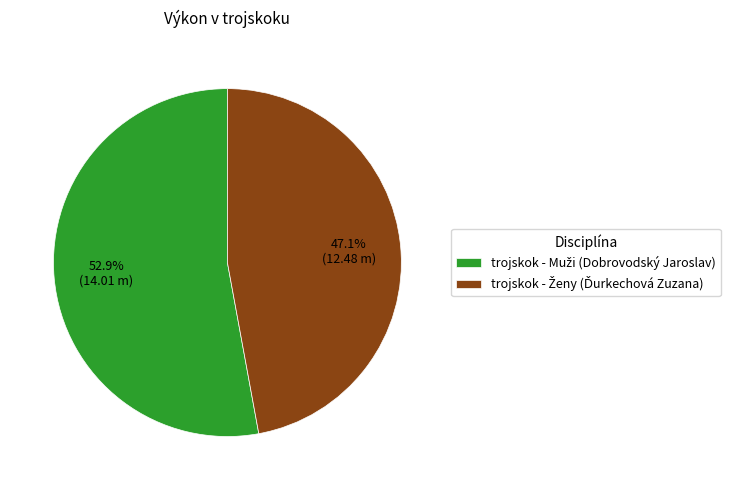

How many segments does this pie chart have?

2